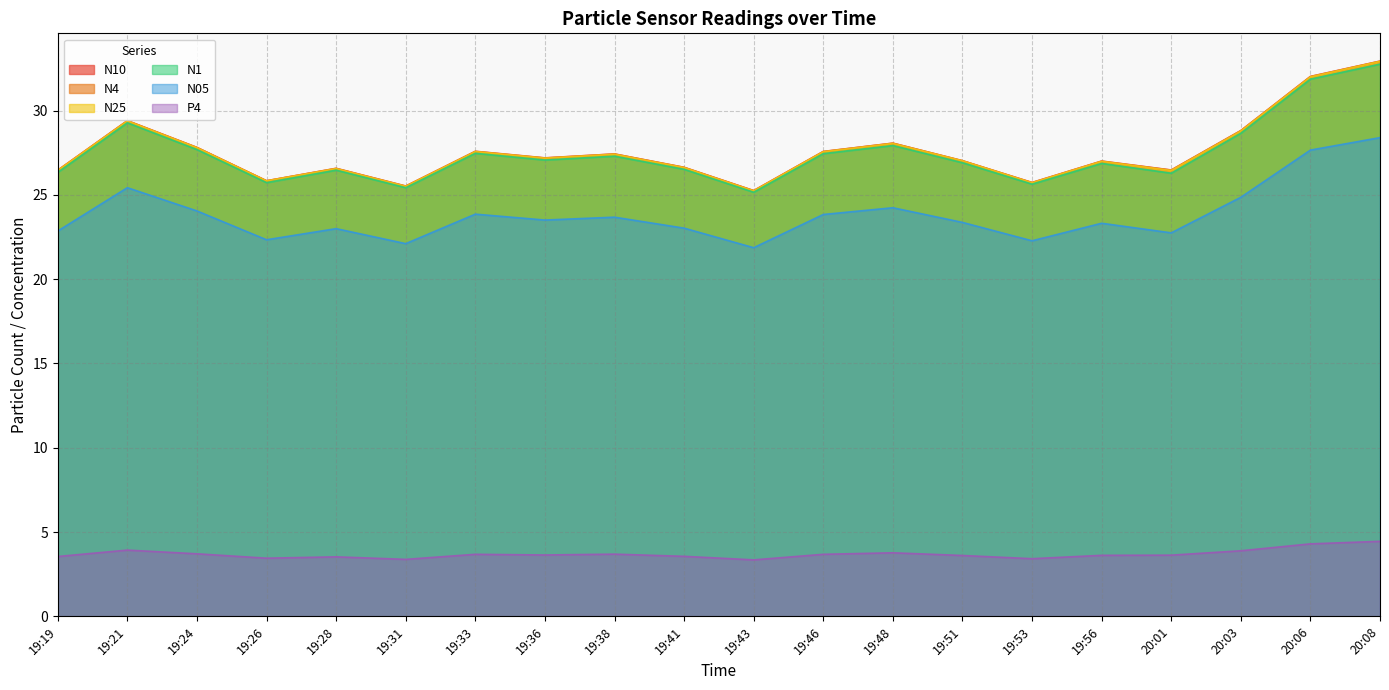

Rank the categories by N10 value from lowest to highest.

19:43, 19:31, 19:53, 19:26, 19:19, 20:01, 19:28, 19:41, 19:56, 19:51, 19:36, 19:38, 19:46, 19:33, 19:24, 19:48, 20:03, 19:21, 20:06, 20:08